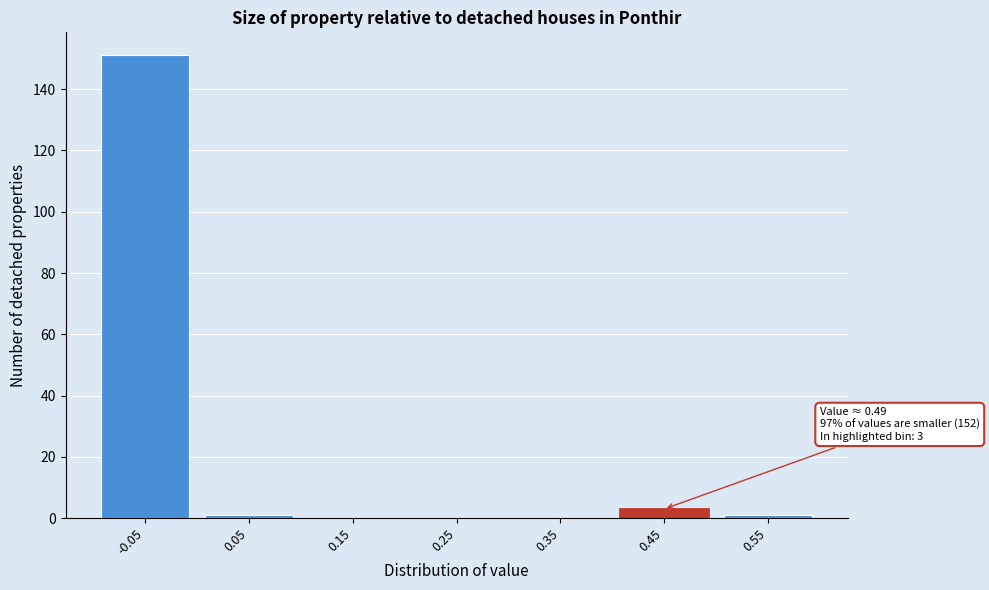

Reading left to right, extract all data points from this chart.

-0.05=151	0.05=1	0.15=0	0.25=0	0.35=0	0.45=3	0.55=1